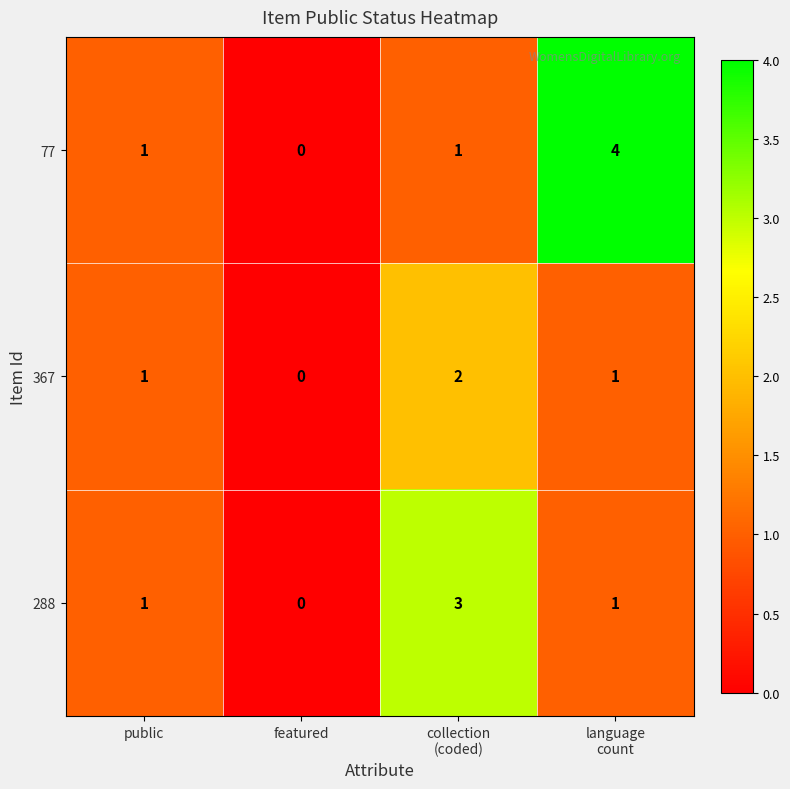

What is the maximum value shown in the chart?

4